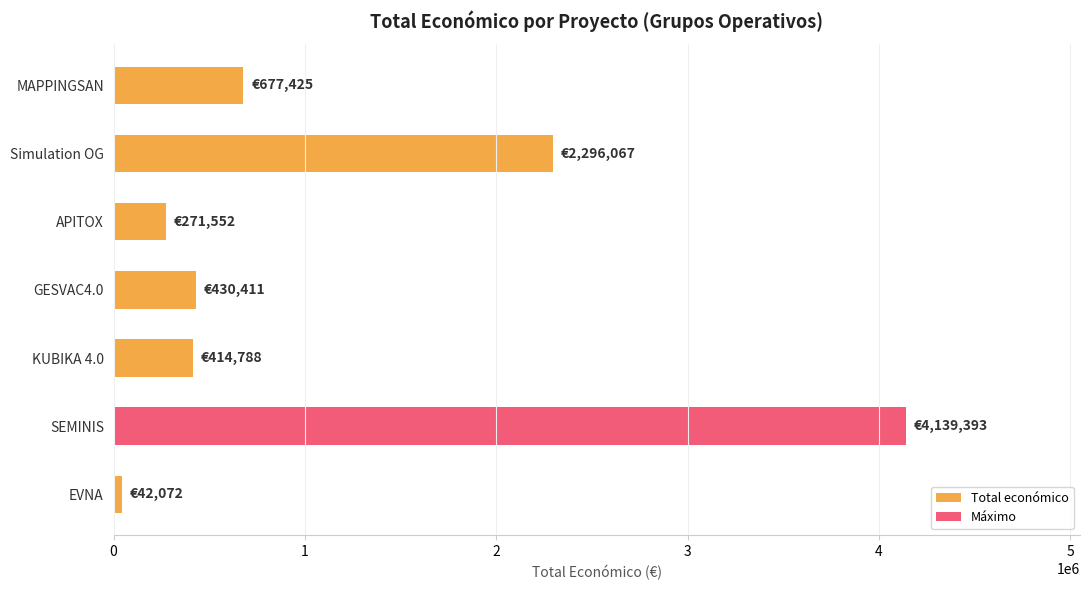

What is the difference between the maximum and second lowest values?

3867841